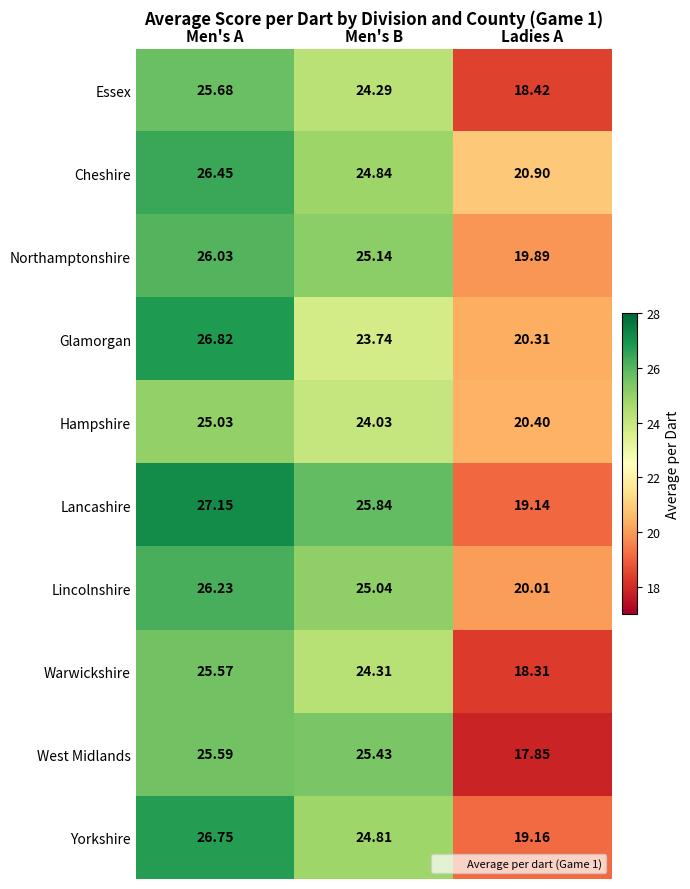

How many values in the Hampshire series exceed 24?

2